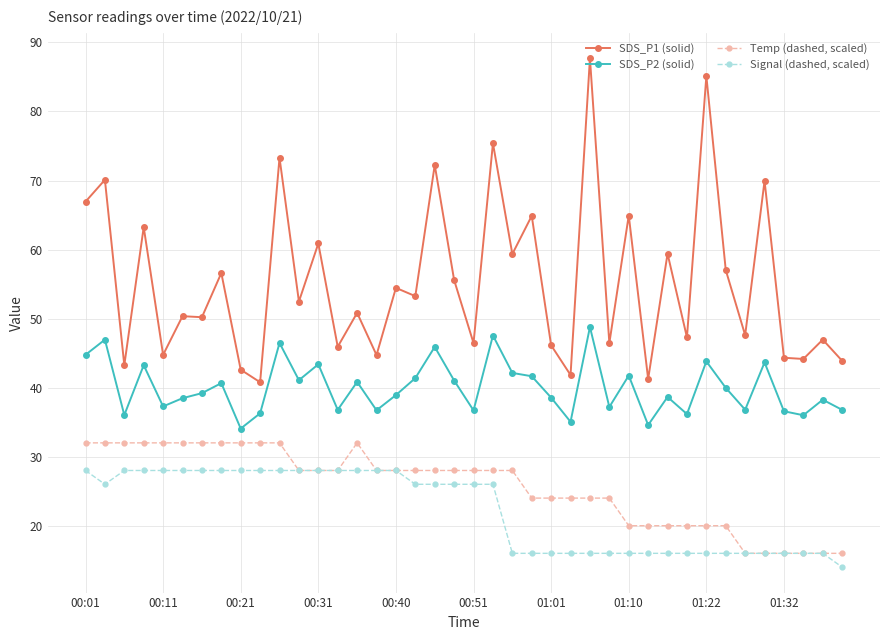

Rank the series by their maximum value, from highest to lowest.

SDS_P1 (solid), SDS_P2 (solid), Temp (dashed, scaled), Signal (dashed, scaled)